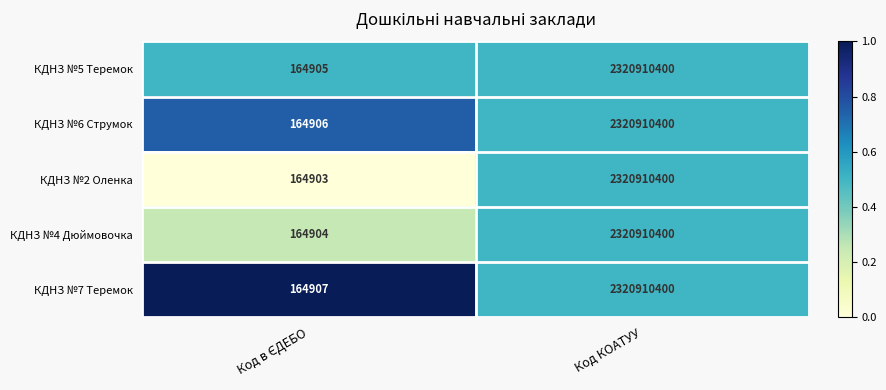

What is the average value of the КДНЗ №4 Дюймовочка series?

1160537652